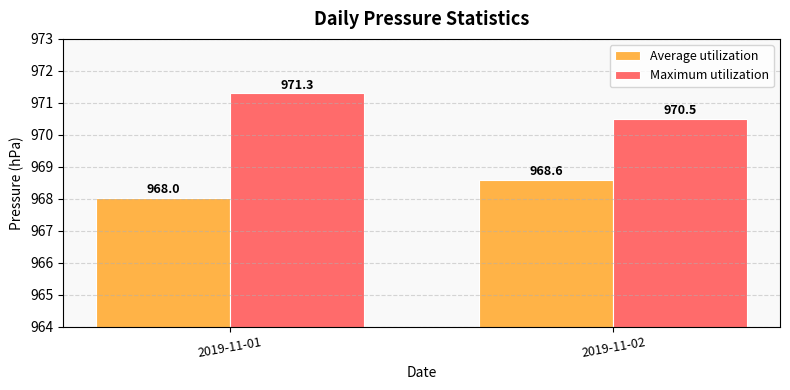

What is the total value across all series at 2019-11-01?

1939.3